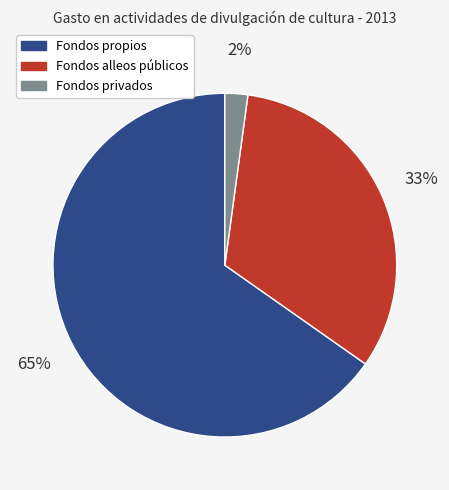

To the nearest percent, what percentage of the pie is Fondos privados?

2%